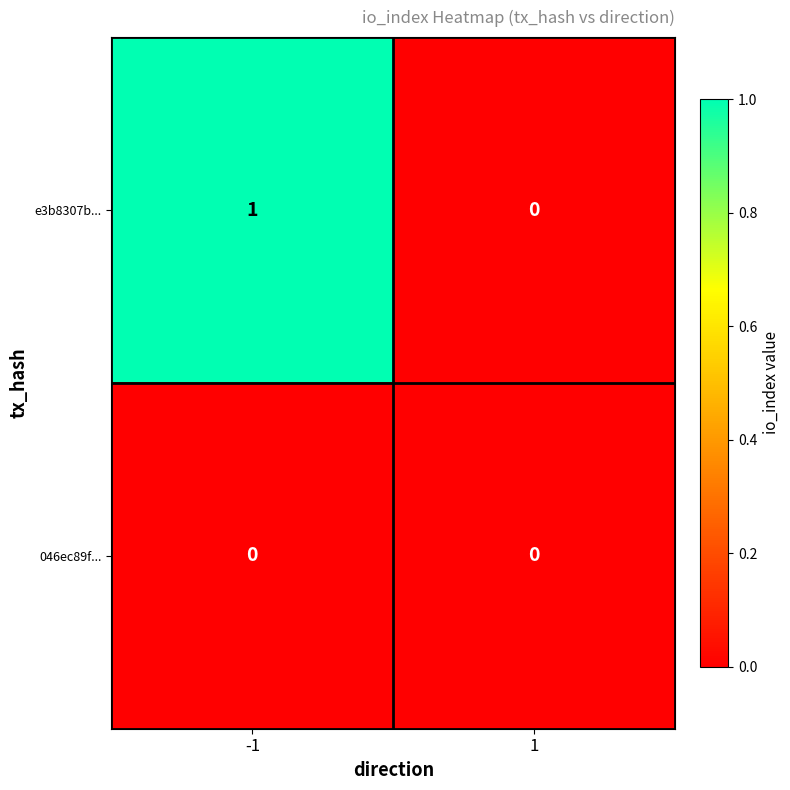

The value of 046ec89f... at 1 is 0. True or false?

True